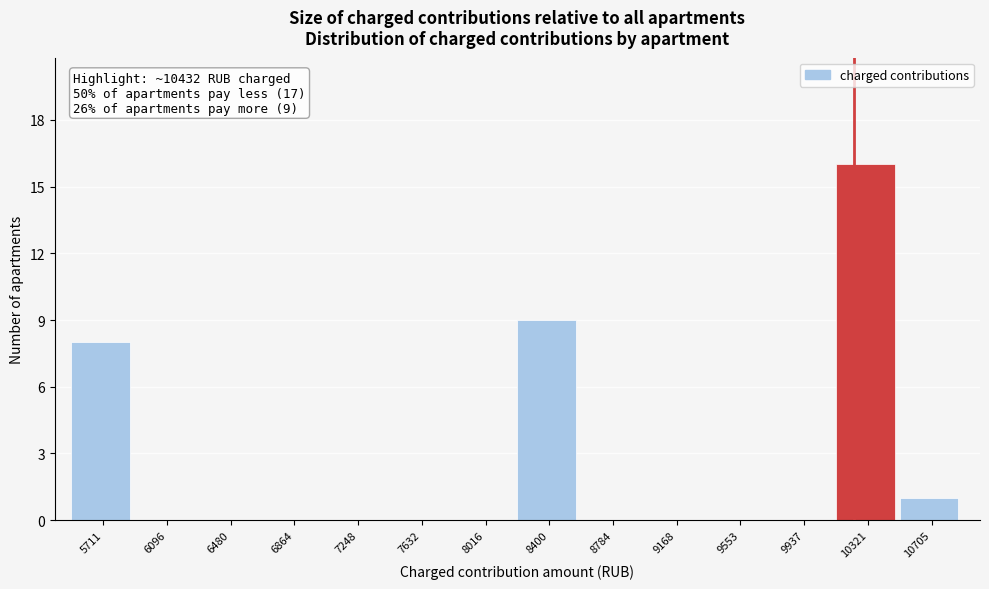

Reading left to right, transcribe all the data shown in this chart.

5711=8	6096=0	6480=0	6864=0	7248=0	7632=0	8016=0	8400=9	8784=0	9168=0	9553=0	9937=0	10321=16	10705=1